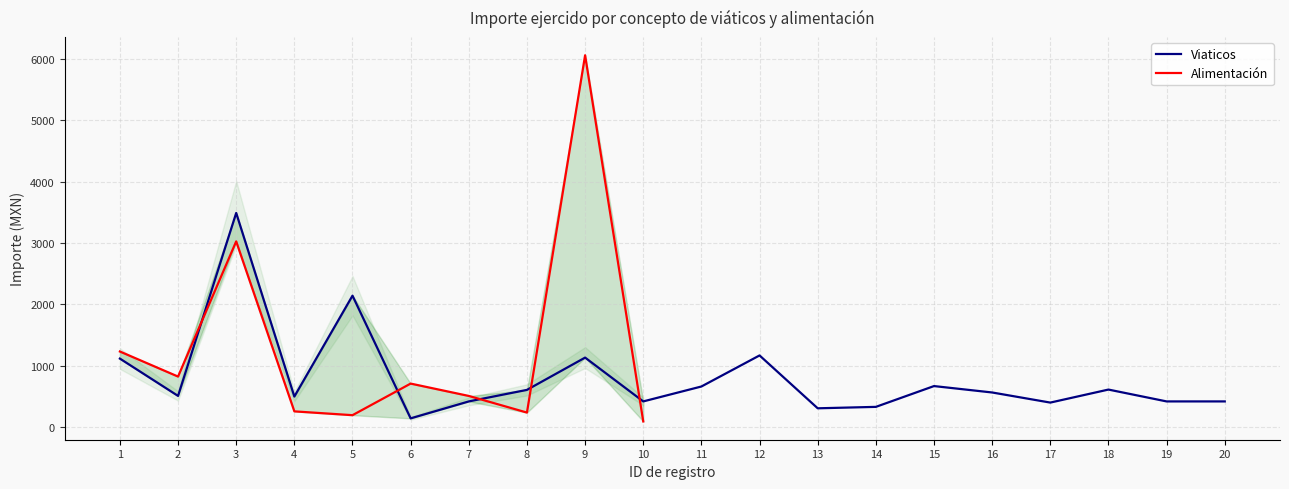

The value at 5 is 2799.0. True or false?

False